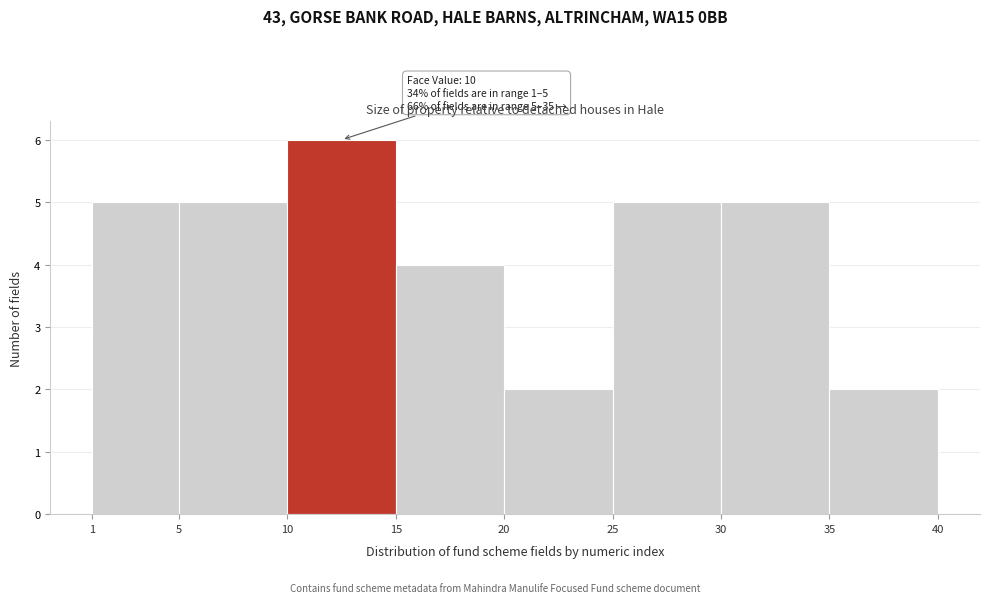

Which range on the x-axis has the tallest bar?

10 to 15